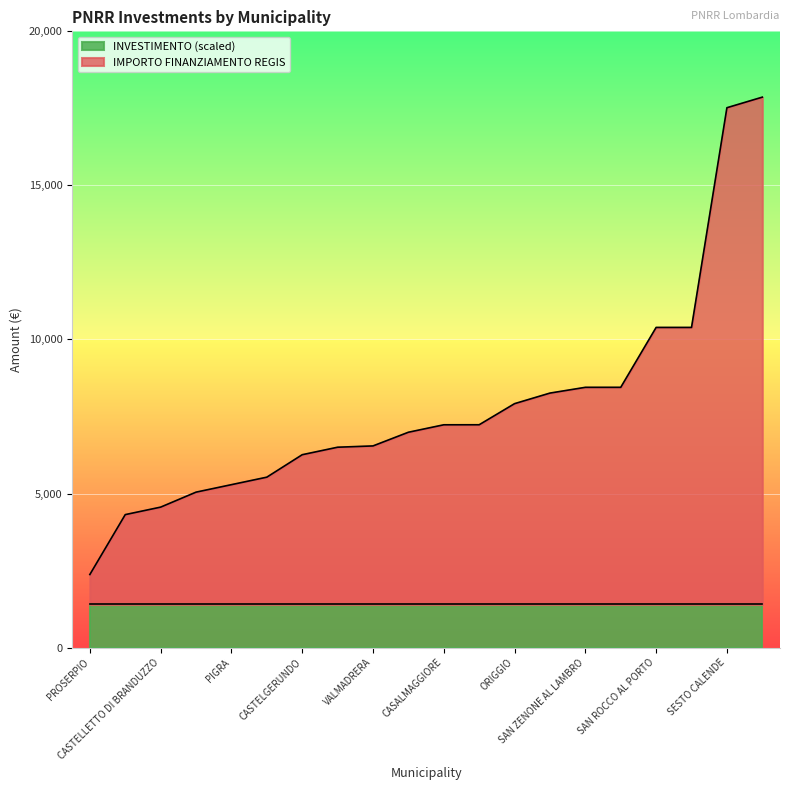

How many lines are shown in the chart?

2